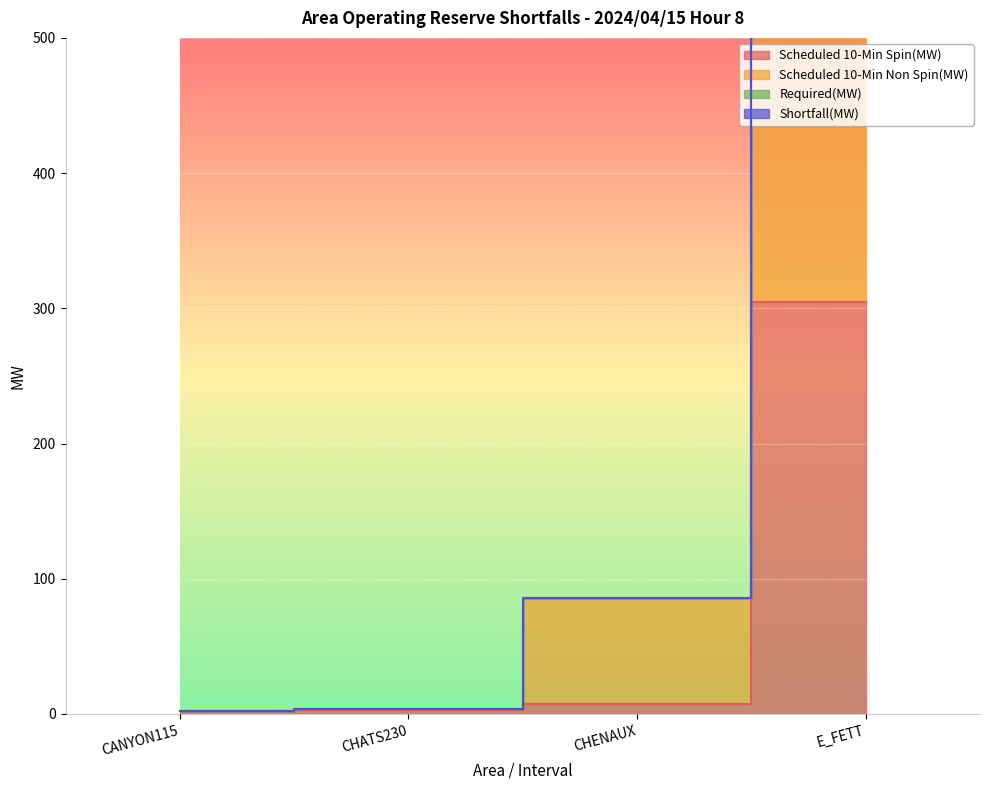

At which category is the sum across all series the highest?

E_FETT-1